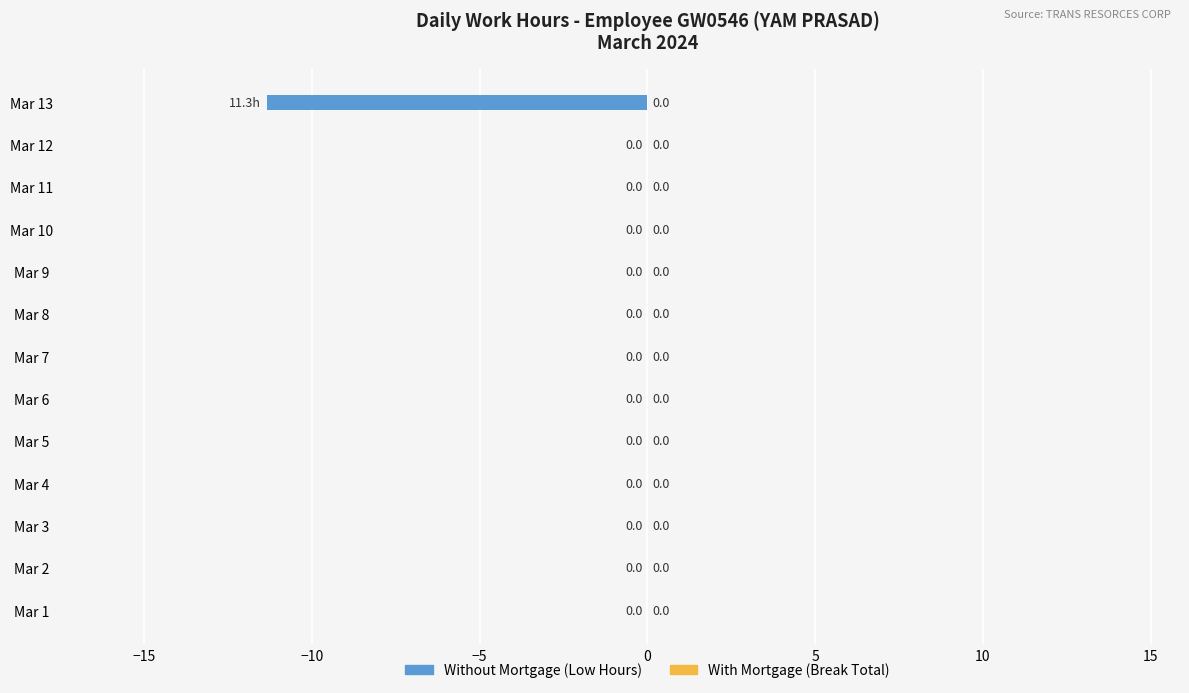

Is it true that the value at Mar 8 is 5.2?

False